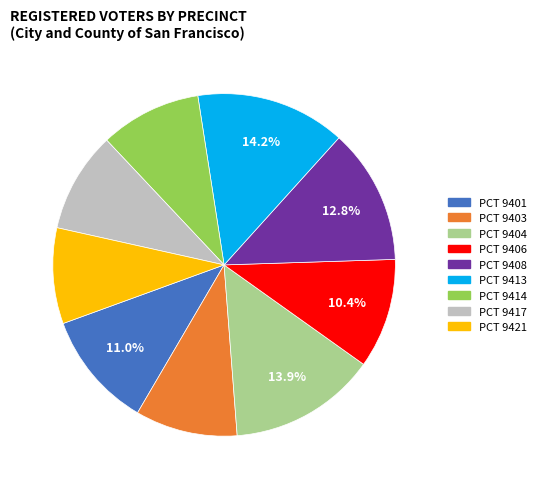

Which has a higher value, PCT 9408 or PCT 9403?

PCT 9408